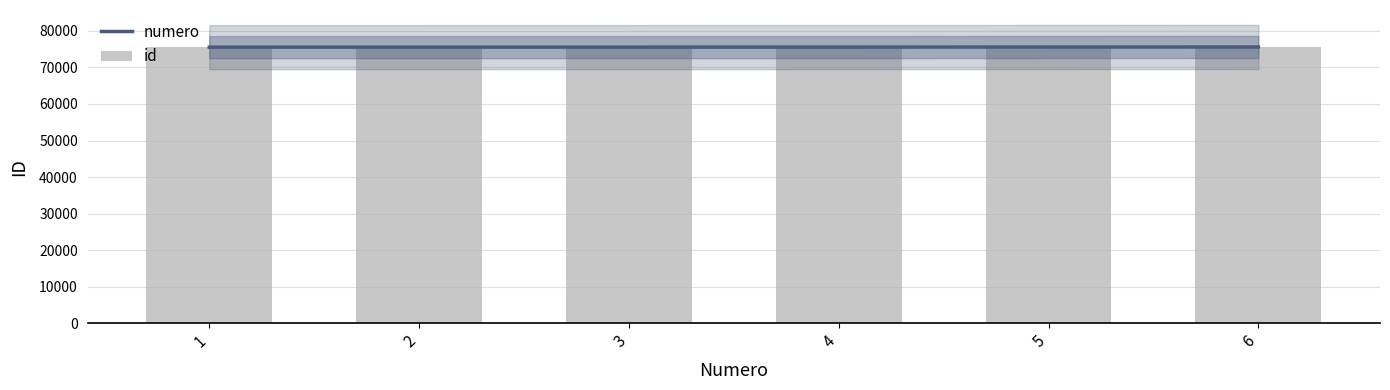

What is the difference between the maximum and minimum values in the numero series?

44.5